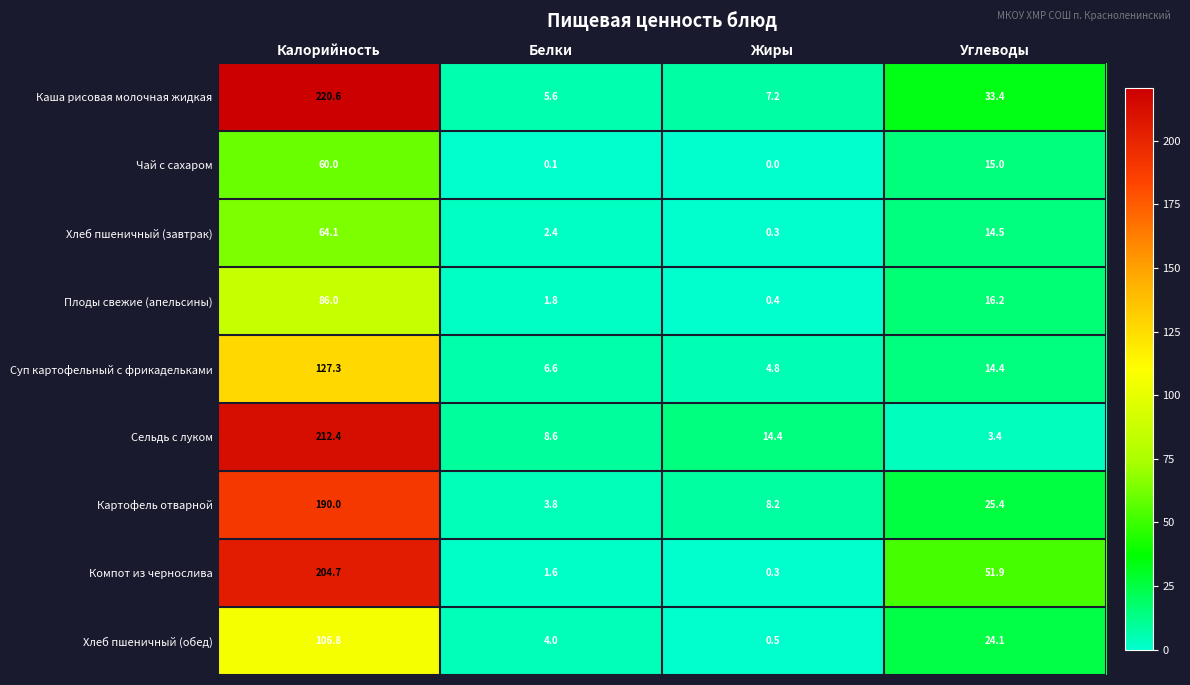

What is the sum of the Хлеб пшеничный (обед) values at Калорийность and Белки?

110.8